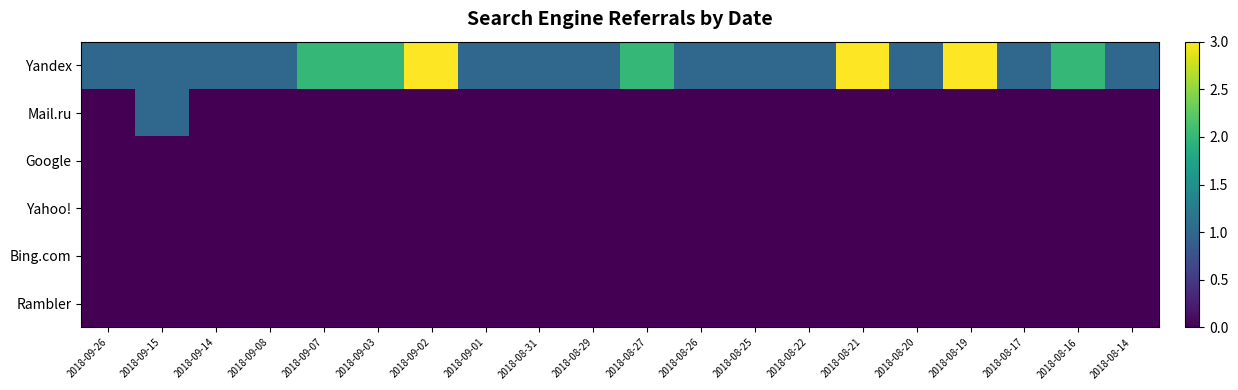

Rank the series at 2018-08-27 from lowest to highest value.

Mail.ru, Google, Yahoo!, Bing.com, Rambler, Yandex